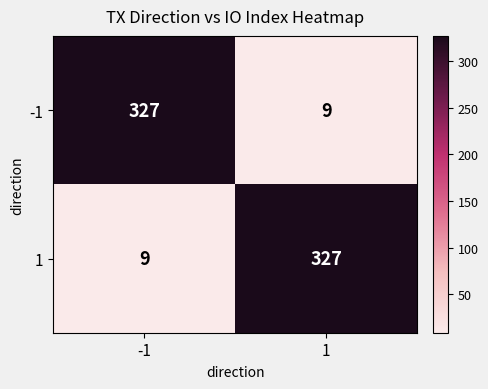

Rank the series at 1 from highest to lowest value.

1, -1